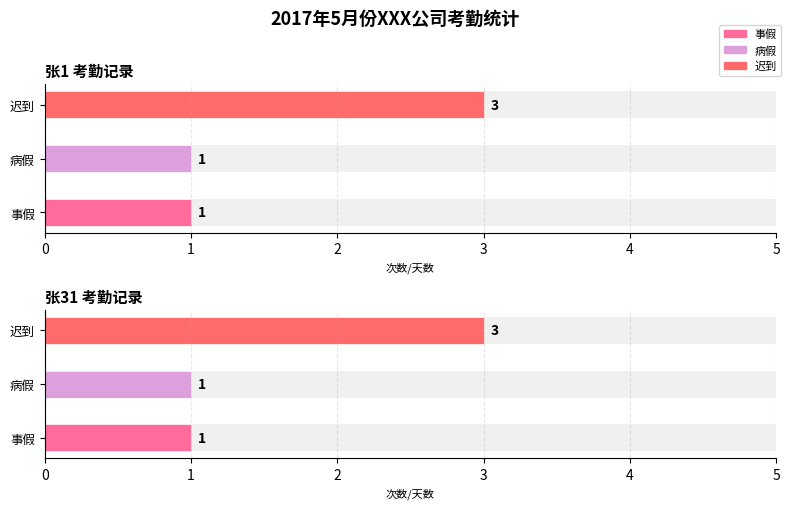

What is the highest value of the 事假 series?

1